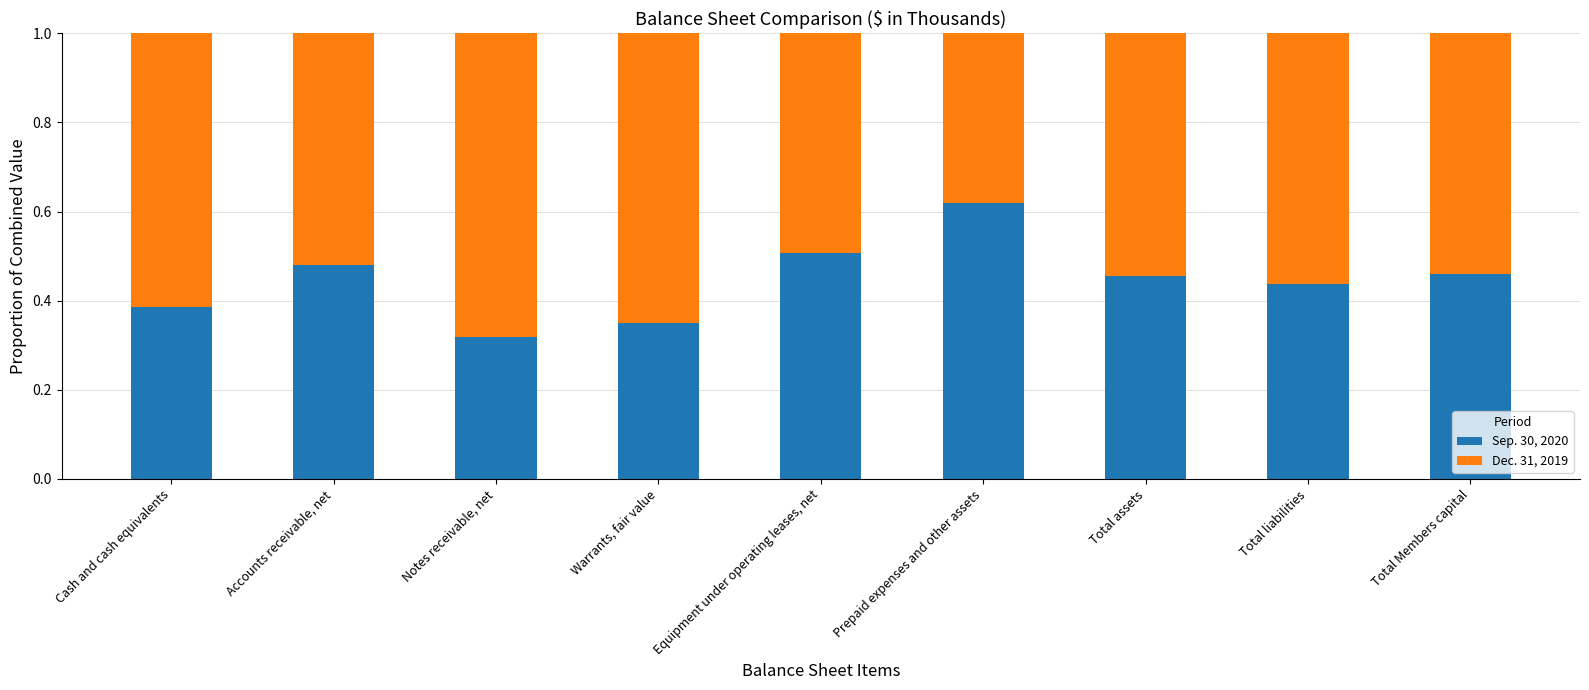

At which label does Sep. 30, 2020 reach its minimum?

Notes receivable, net